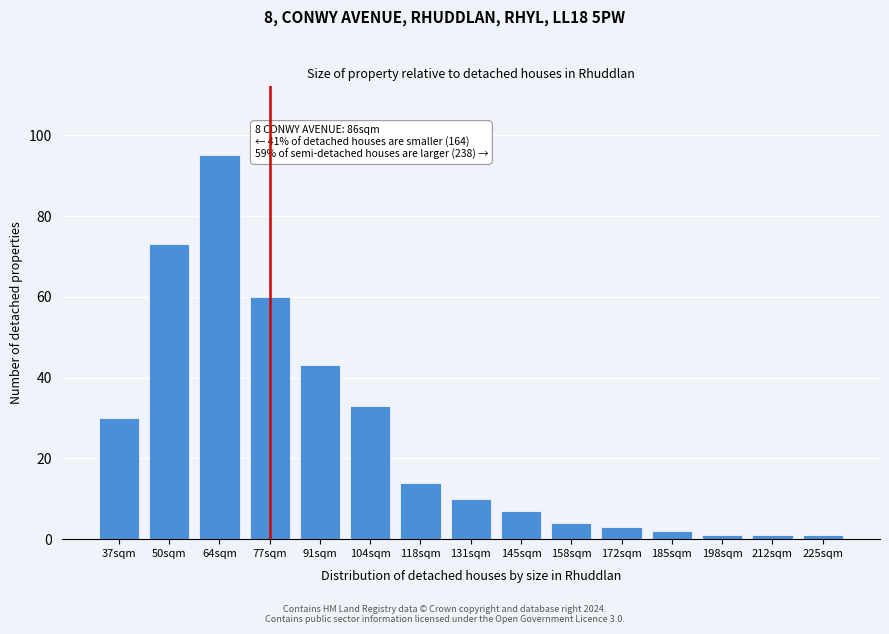

Reading left to right, transcribe all the data shown in this chart.

30	73	95	60	43	33	14	10	7	4	3	2	1	1	1